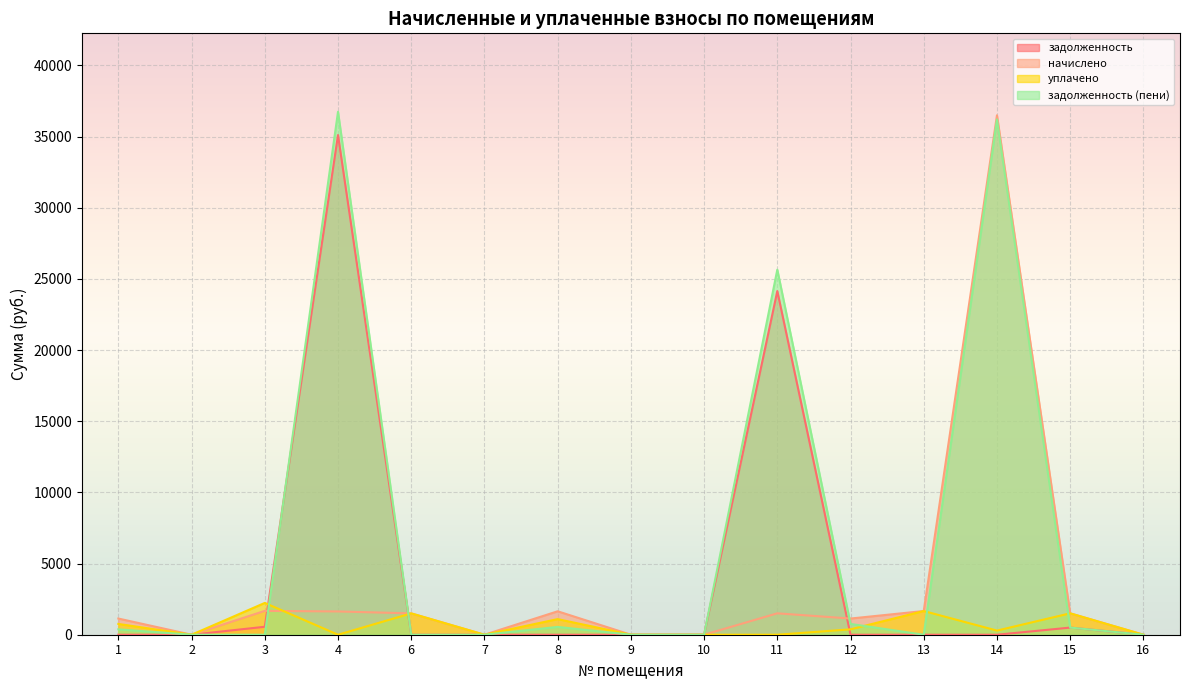

At how many categories does at least one series exceed 4240?

3